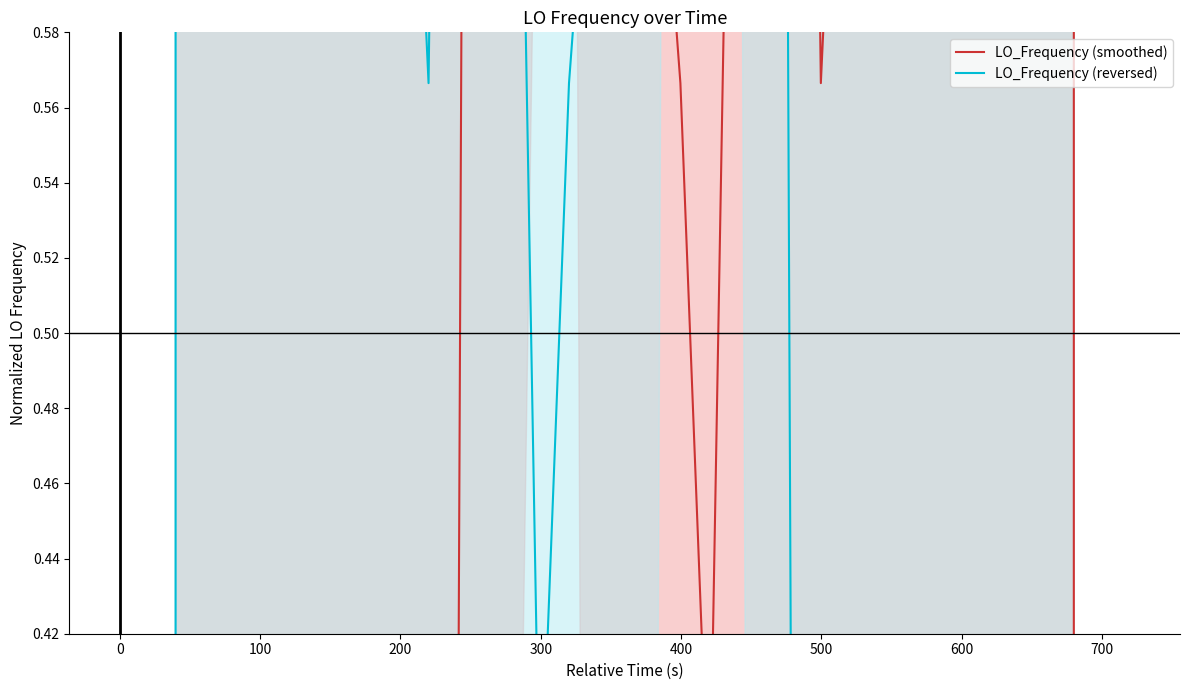

List the series in order of their peak value, highest first.

LO_Frequency (smoothed), LO_Frequency (reversed)